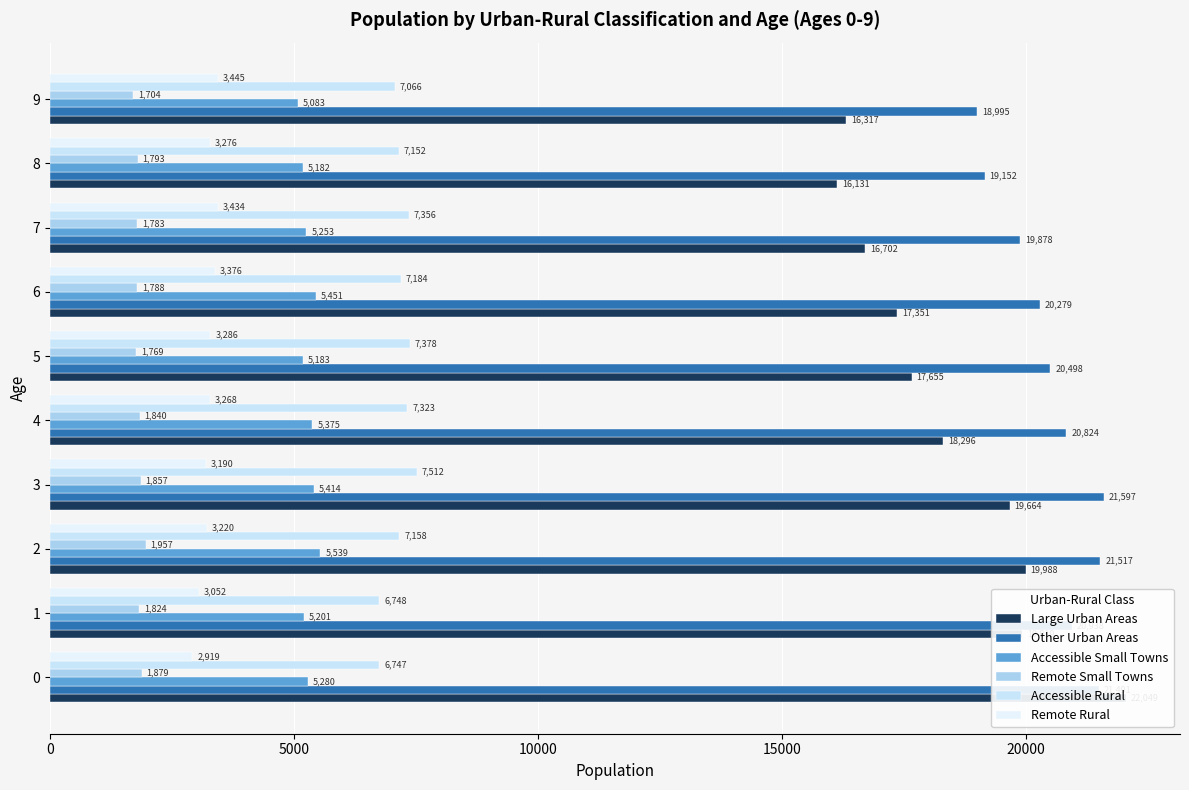

What is the value of the Other Urban Areas bar at the 3rd from the left?

21517